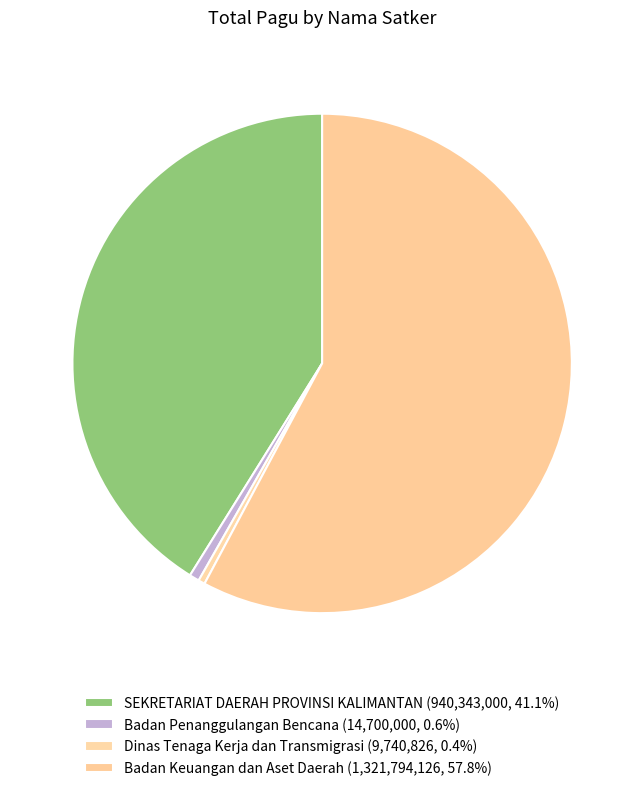

How many segments does this pie chart have?

4